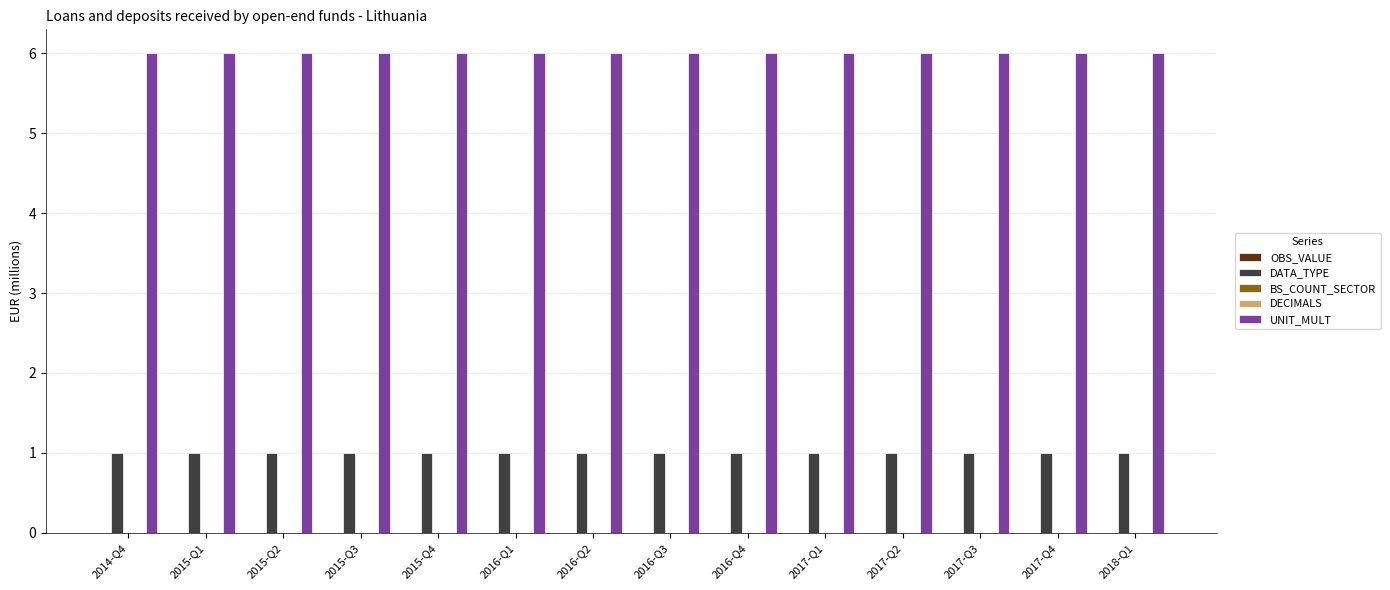

Which series has the largest total across all categories?

UNIT_MULT